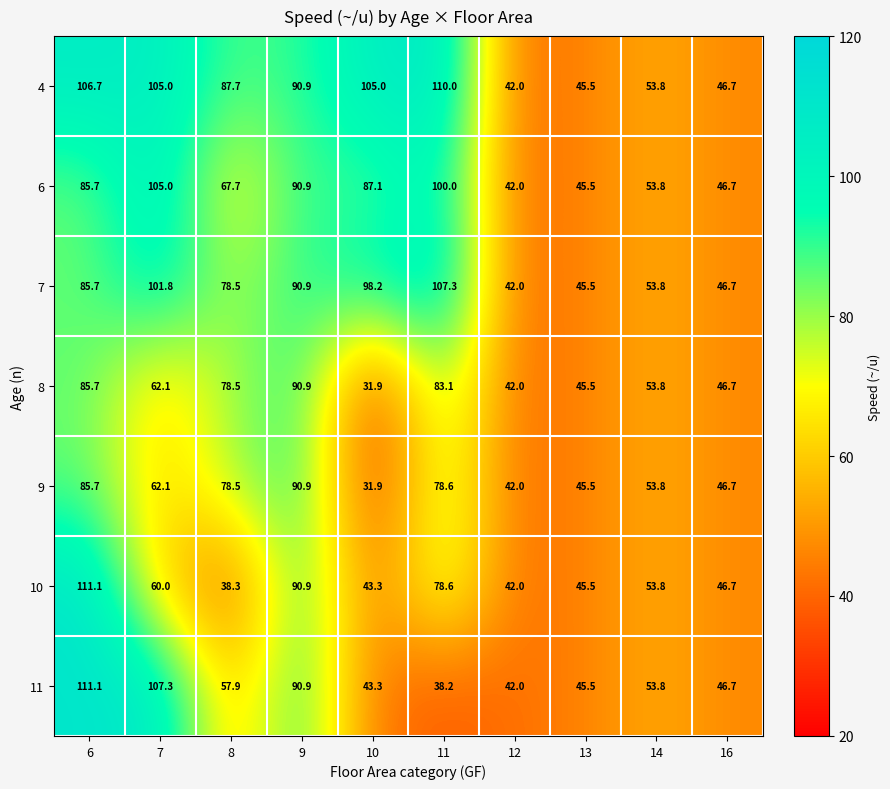

At which label does 7 first exceed 85?

6